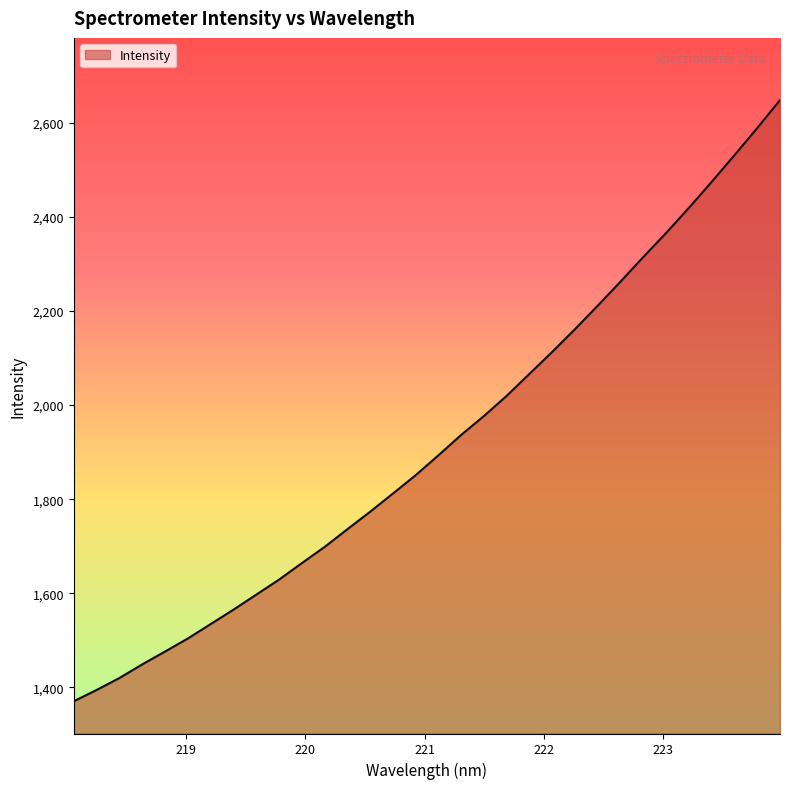

What is the difference between the maximum and minimum values?

1277.8